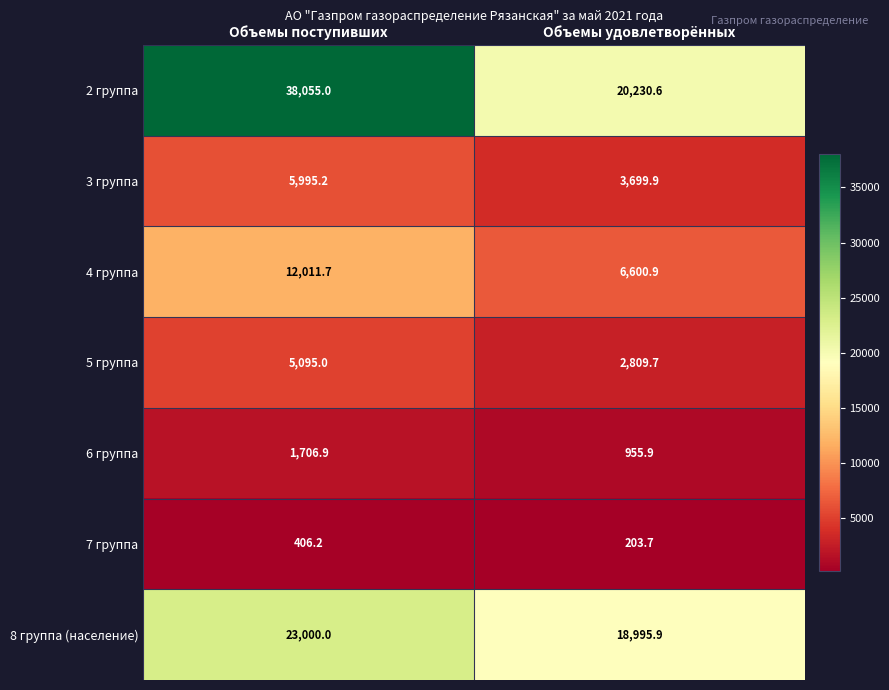

Which label corresponds to the largest value in the chart?

Объемы поступивших